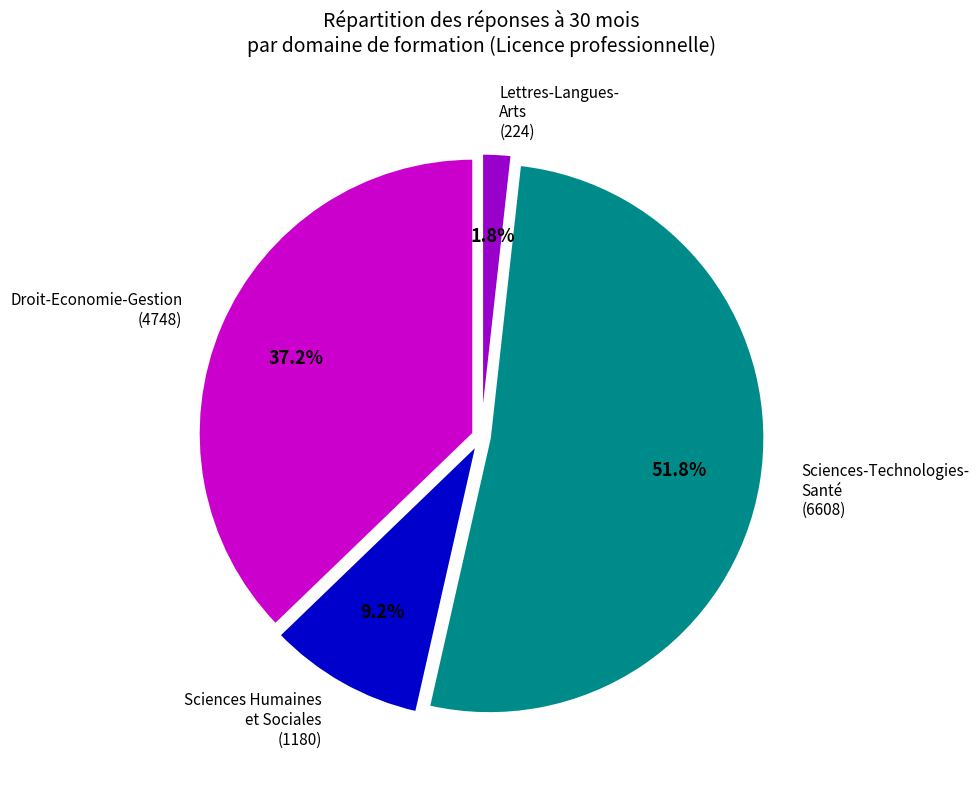

Does any single category account for the majority?

Yes